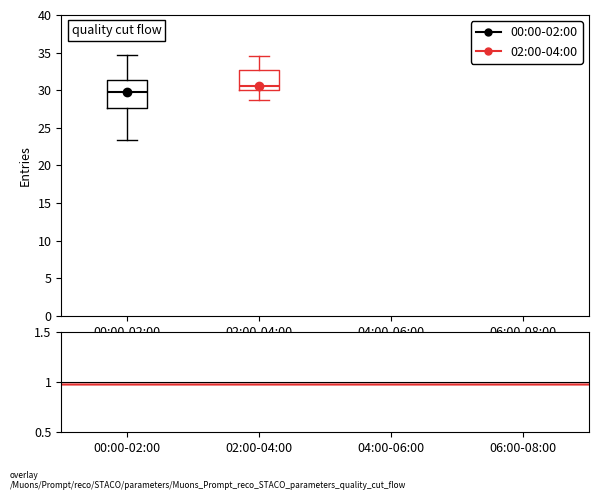

Comparing the boxes themselves (not the whiskers), which one is the tallest?

00:00-02:00